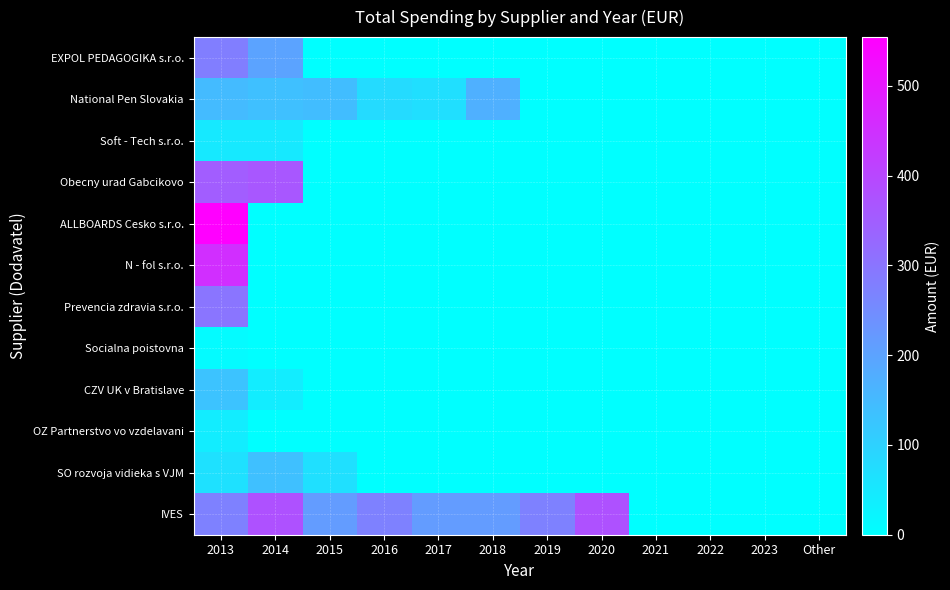

What is the difference between the highest and lowest values at 2018?

215.1